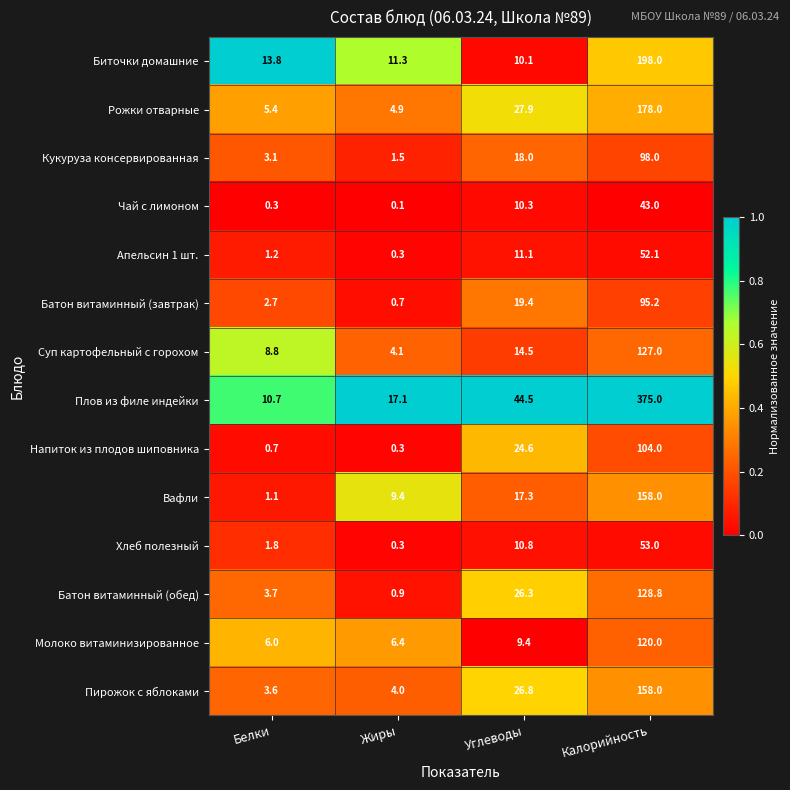

At how many categories does at least one series exceed 0?

4